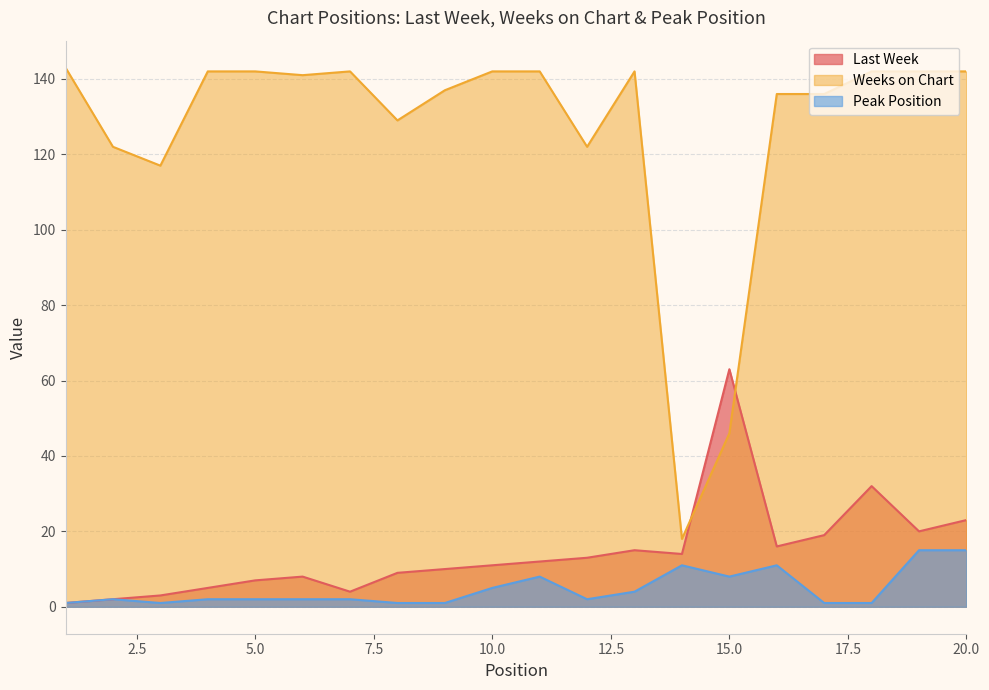

How many data points in Last Week are less than 12?

10